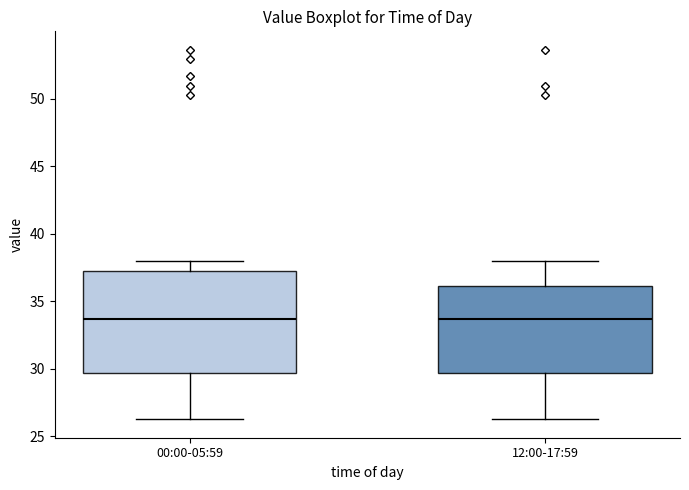

Reading left to right, transcribe this box plot: for each box, give where its median line is, the range the box spans, and where its two whiskers end, as read against the y-axis. The values are not printed on the chart, so give them approximately, as read against the axis.

00:00-05:59: median 33.5, box 29.5 to 37.0, whiskers 26.5 to 38.0
12:00-17:59: median 33.5, box 29.5 to 36.0, whiskers 26.5 to 38.0